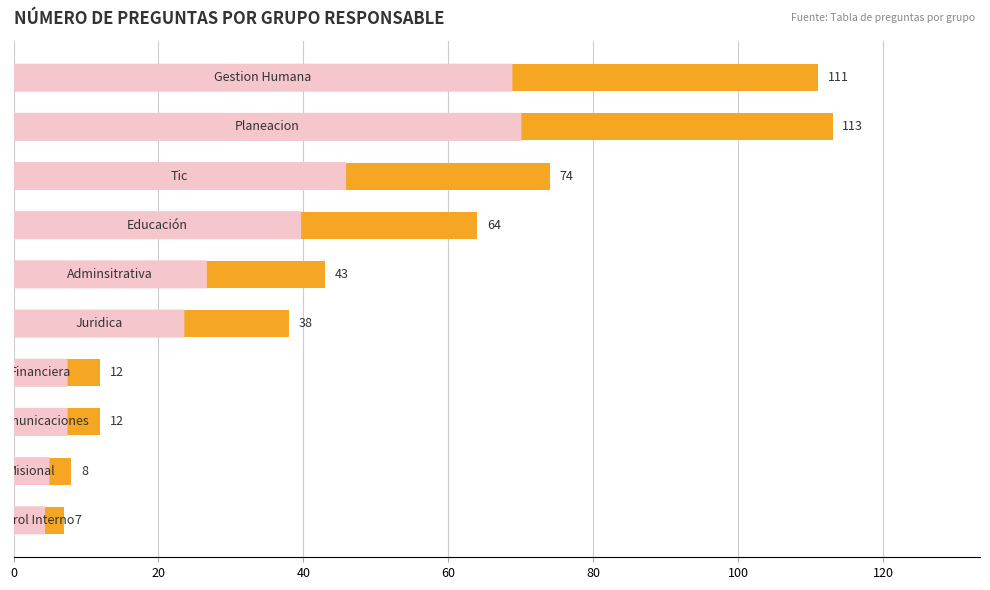

Reading top to bottom, transcribe all the data shown in this chart.

111	113	74	64	43	38	12	12	8	7